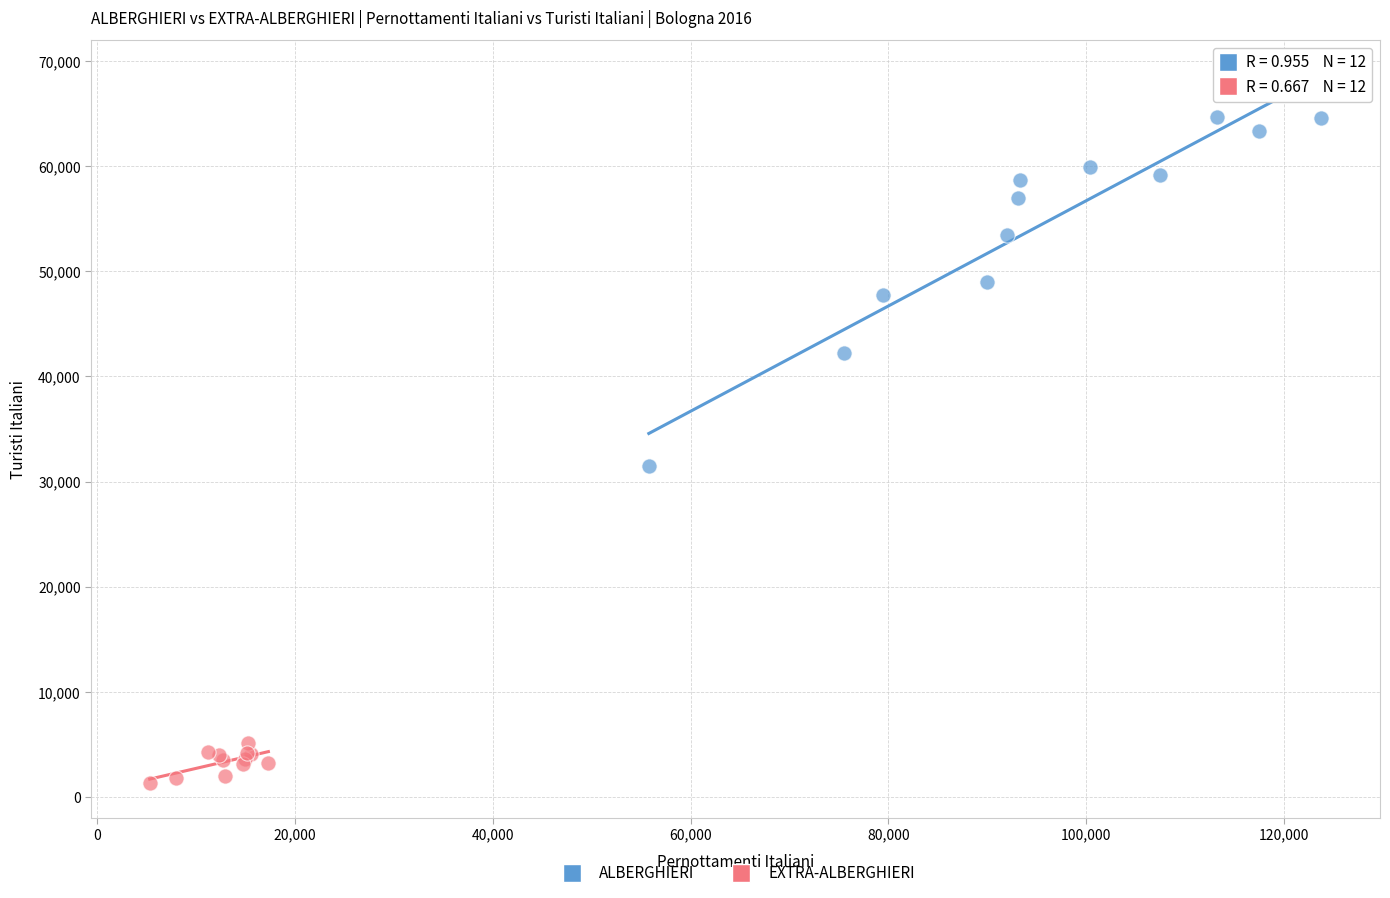

Which series has the largest Y range (max minus min)?

ALBERGHIERI